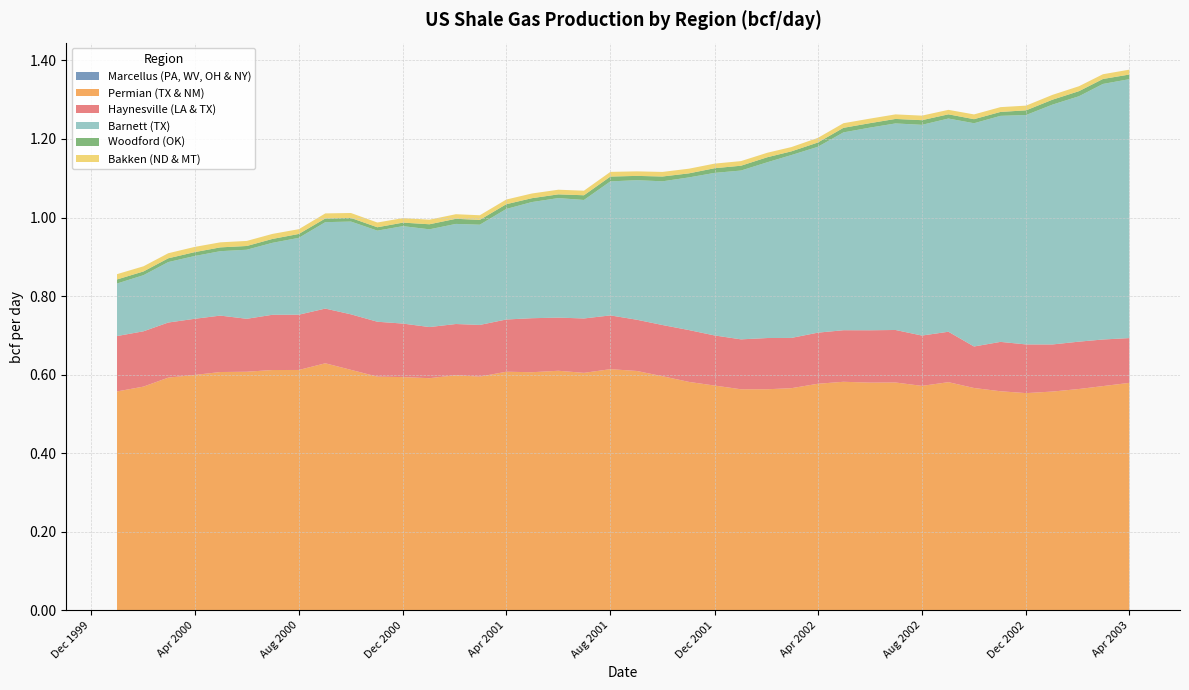

Reading left to right, transcribe all the data shown in this chart.

Marcellus (PA, WV, OH & NY): 0.0	0.0	0.0	0.0	0.0	0.0	0.0	0.0	0.0	0.0	0.0	0.0	0.0	0.0	0.0	0.0	0.0	0.0	0.0	0.0	0.0	0.0	0.0	0.0	0.0	0.0	0.0	0.0	0.0	0.0	0.0	0.0	0.0	0.0	0.0	0.0	0.0	0.0	0.0	0.0
Permian (TX & NM): 0.6	0.6	0.6	0.6	0.6	0.6	0.6	0.6	0.6	0.6	0.6	0.6	0.6	0.6	0.6	0.6	0.6	0.6	0.6	0.6	0.6	0.6	0.6	0.6	0.6	0.6	0.6	0.6	0.6	0.6	0.6	0.6	0.6	0.6	0.6	0.6	0.6	0.6	0.6	0.6
Haynesville (LA & TX): 0.1	0.1	0.1	0.1	0.1	0.1	0.1	0.1	0.1	0.1	0.1	0.1	0.1	0.1	0.1	0.1	0.1	0.1	0.1	0.1	0.1	0.1	0.1	0.1	0.1	0.1	0.1	0.1	0.1	0.1	0.1	0.1	0.1	0.1	0.1	0.1	0.1	0.1	0.1	0.1
Barnett (TX): 0.1	0.1	0.2	0.2	0.2	0.2	0.2	0.2	0.2	0.2	0.2	0.2	0.2	0.3	0.3	0.3	0.3	0.3	0.3	0.3	0.4	0.4	0.4	0.4	0.4	0.4	0.5	0.5	0.5	0.5	0.5	0.5	0.5	0.6	0.6	0.6	0.6	0.6	0.7	0.7
Woodford (OK): 0.0	0.0	0.0	0.0	0.0	0.0	0.0	0.0	0.0	0.0	0.0	0.0	0.0	0.0	0.0	0.0	0.0	0.0	0.0	0.0	0.0	0.0	0.0	0.0	0.0	0.0	0.0	0.0	0.0	0.0	0.0	0.0	0.0	0.0	0.0	0.0	0.0	0.0	0.0	0.0
Bakken (ND & MT): 0.0	0.0	0.0	0.0	0.0	0.0	0.0	0.0	0.0	0.0	0.0	0.0	0.0	0.0	0.0	0.0	0.0	0.0	0.0	0.0	0.0	0.0	0.0	0.0	0.0	0.0	0.0	0.0	0.0	0.0	0.0	0.0	0.0	0.0	0.0	0.0	0.0	0.0	0.0	0.0